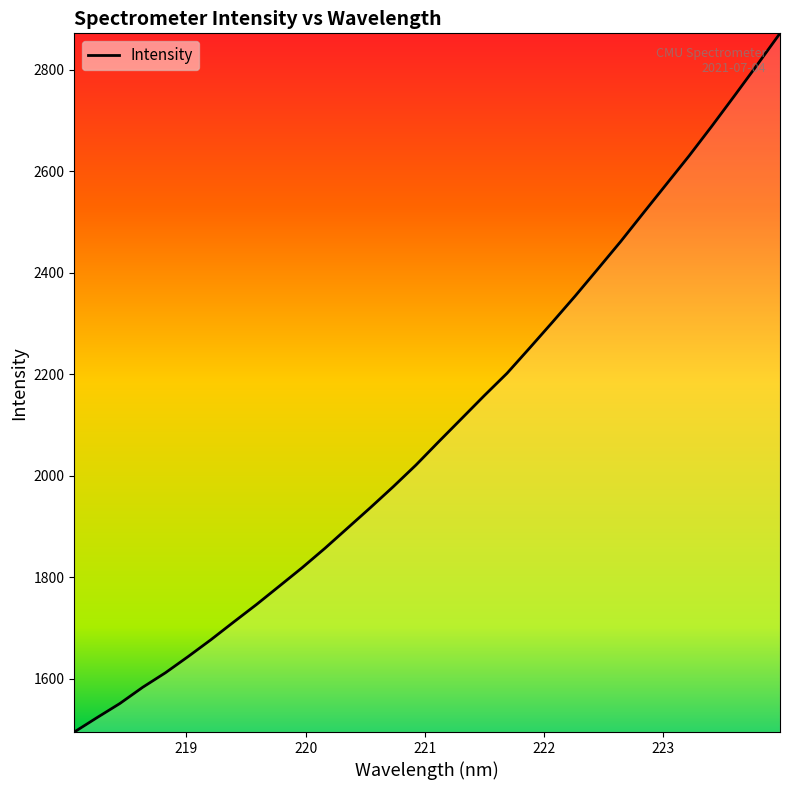

What is the greatest value displayed?

2871.9